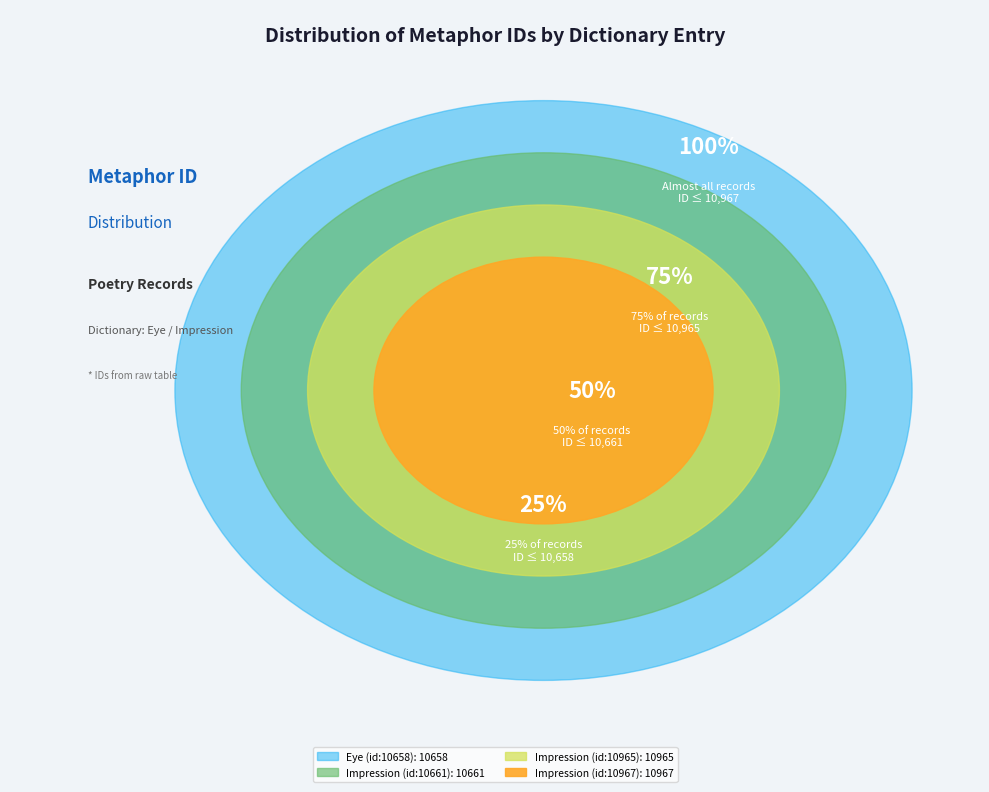

Combined, what portion of the pie is Impression (id:10967) and Eye (id:10658)?

50.0%